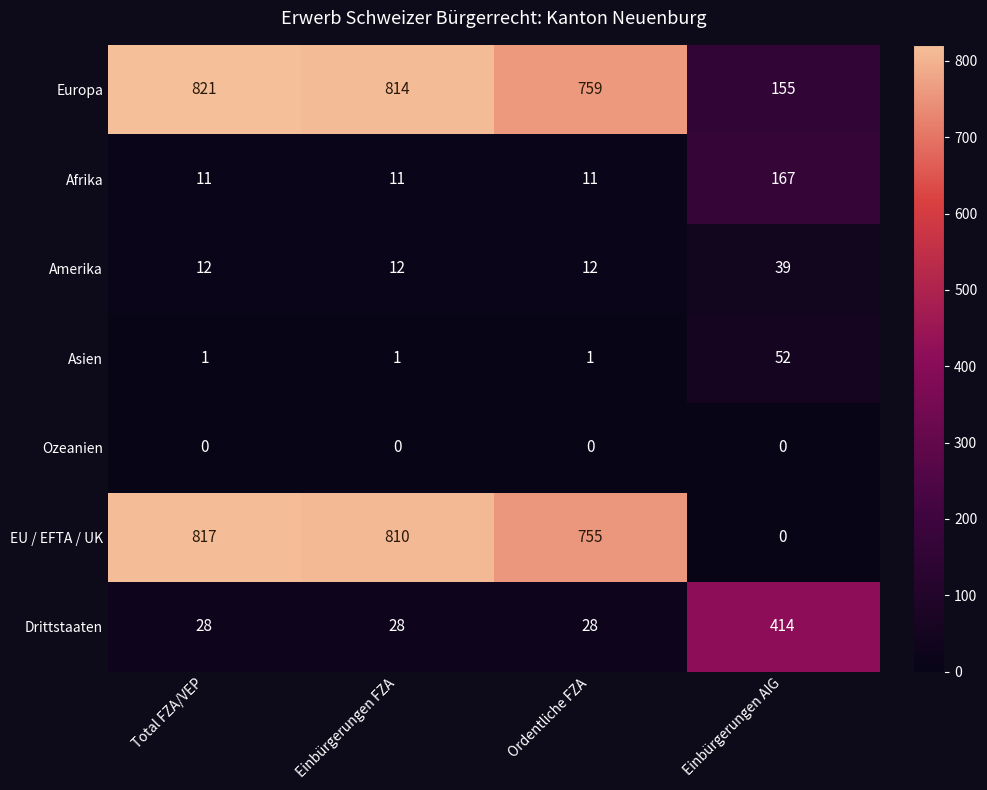

Is it true that EU / EFTA / UK equals 492 at Ordentliche FZA?

False